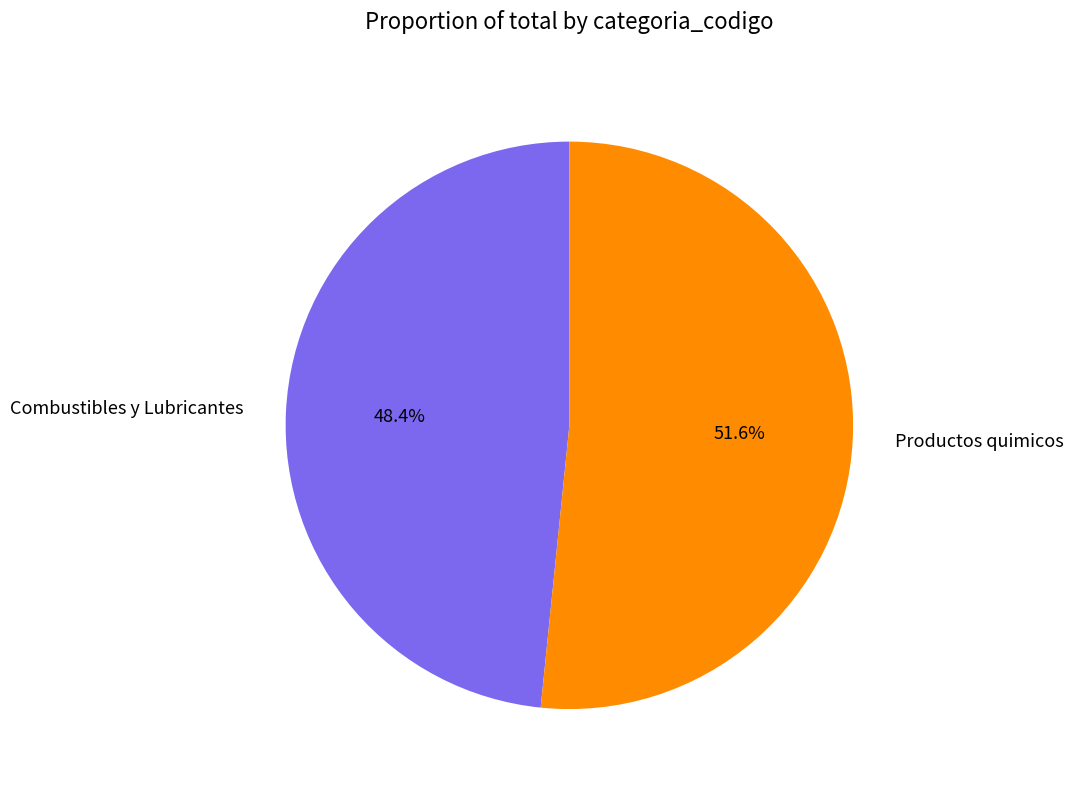

Which category has the biggest portion of the pie?

Productos quimicos